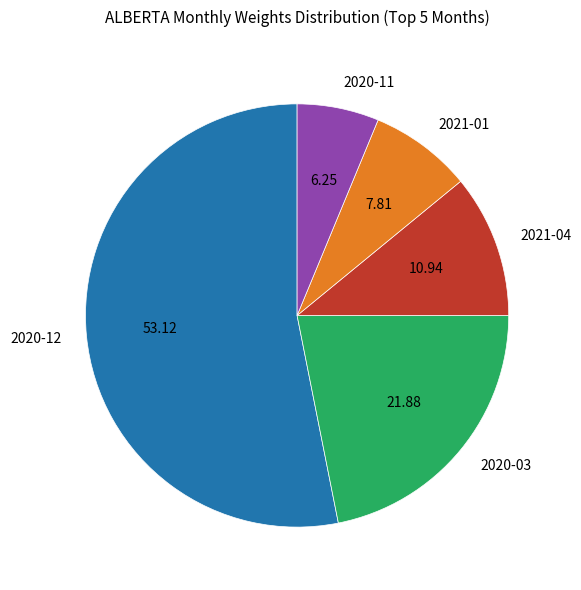

How many slices are in this pie chart?

5